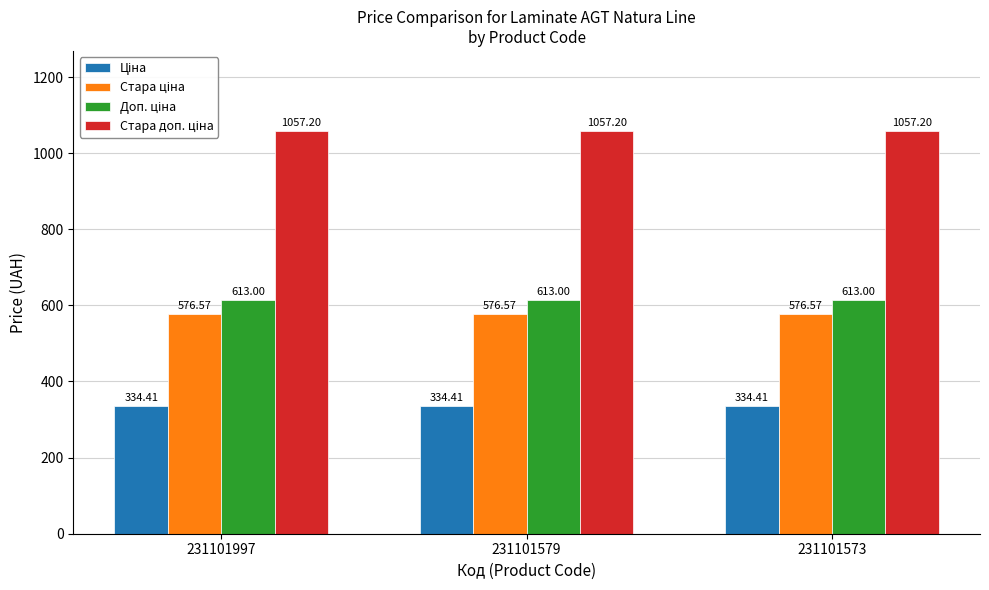

What is the difference between the highest and lowest values at 231101997?

722.8